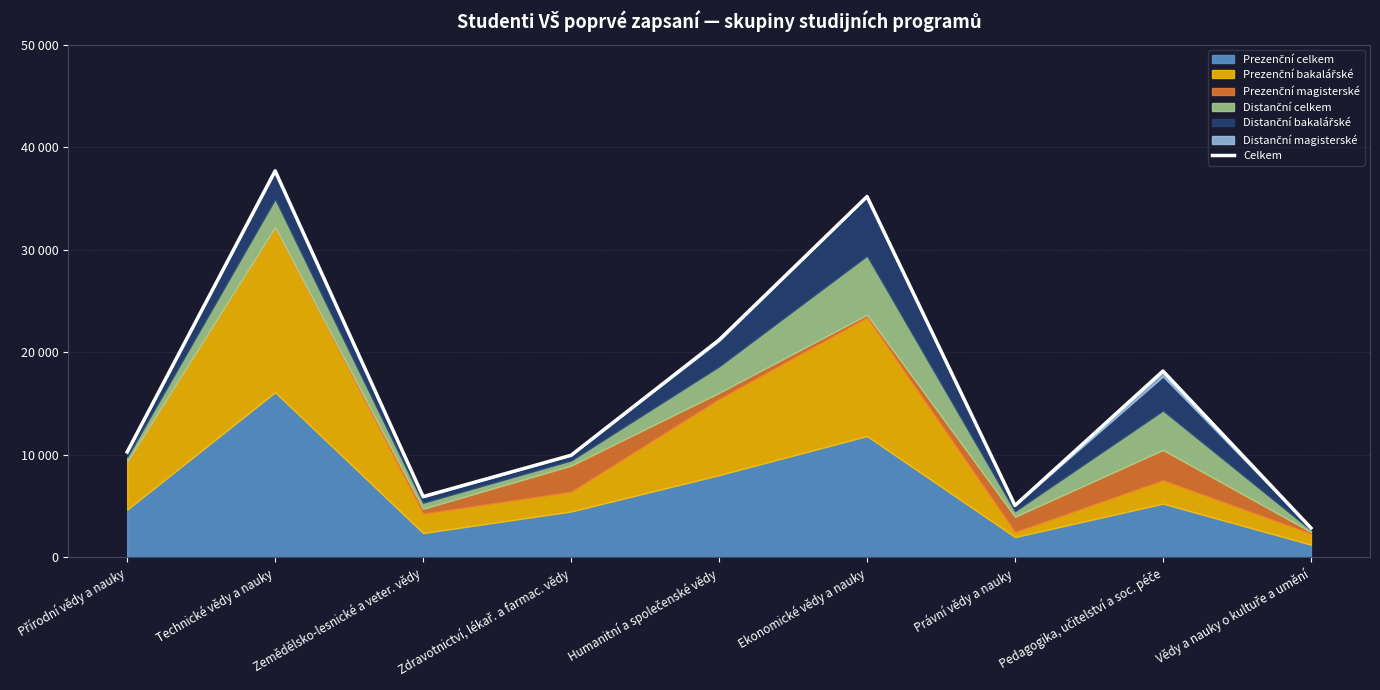

Rank the categories by value from highest to lowest.

Technické vědy a nauky, Ekonomické vědy a nauky, Humanitní a společenské vědy, Pedagogika, učitelství a soc. péče, Přírodní vědy a nauky, Zdravotnictví, lékař. a farmac. vědy, Zemědělsko-lesnické a veter. vědy, Právní vědy a nauky, Vědy a nauky o kultuře a umění